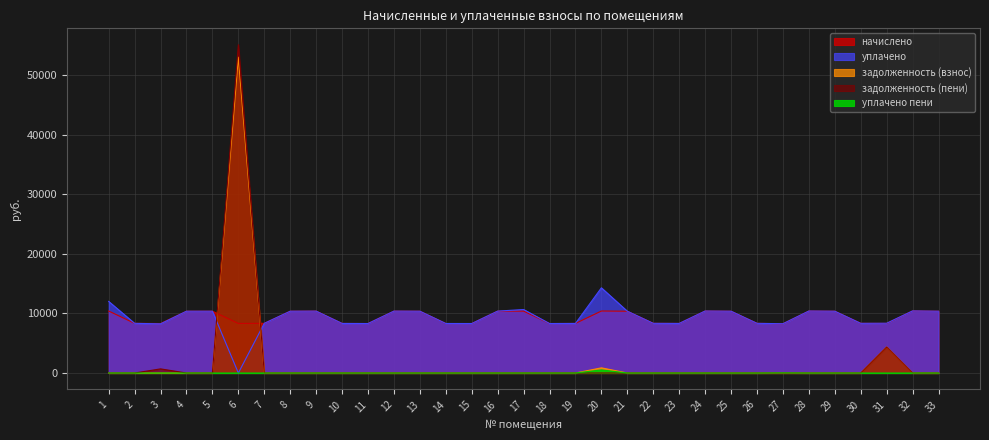

True or false: уплачено пени has a value of 0.0 at 26.

True